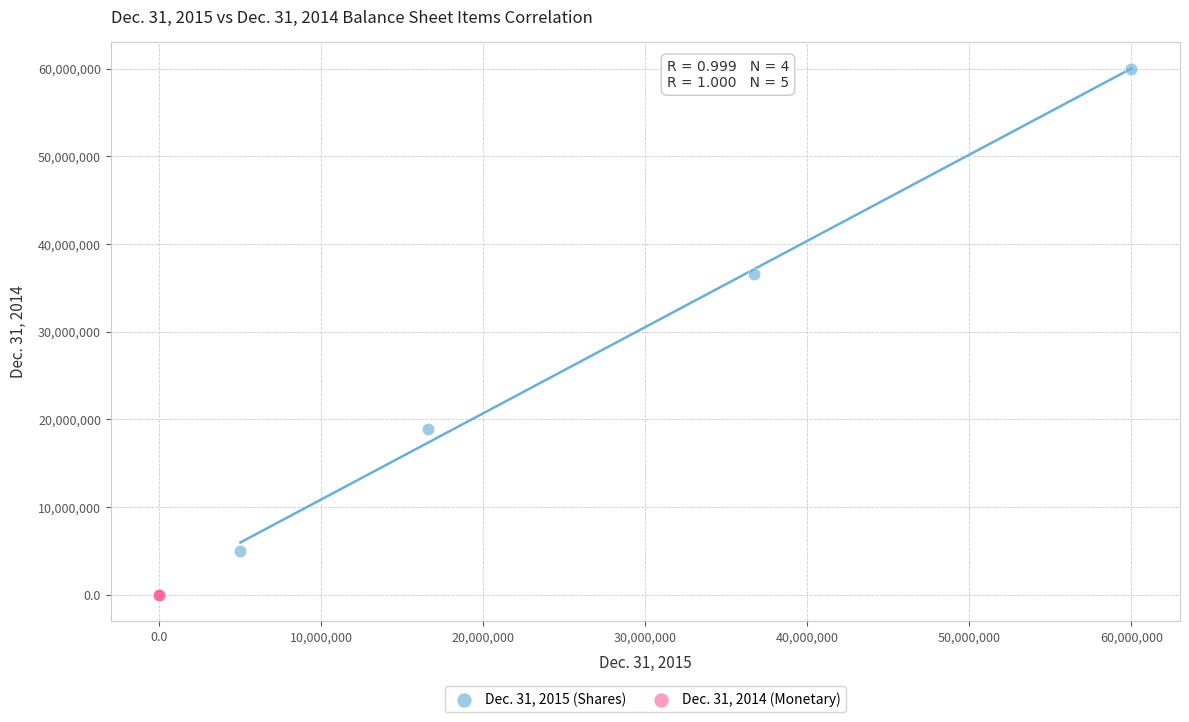

Which series reaches the maximum Y coordinate?

Dec. 31, 2015 (Shares)